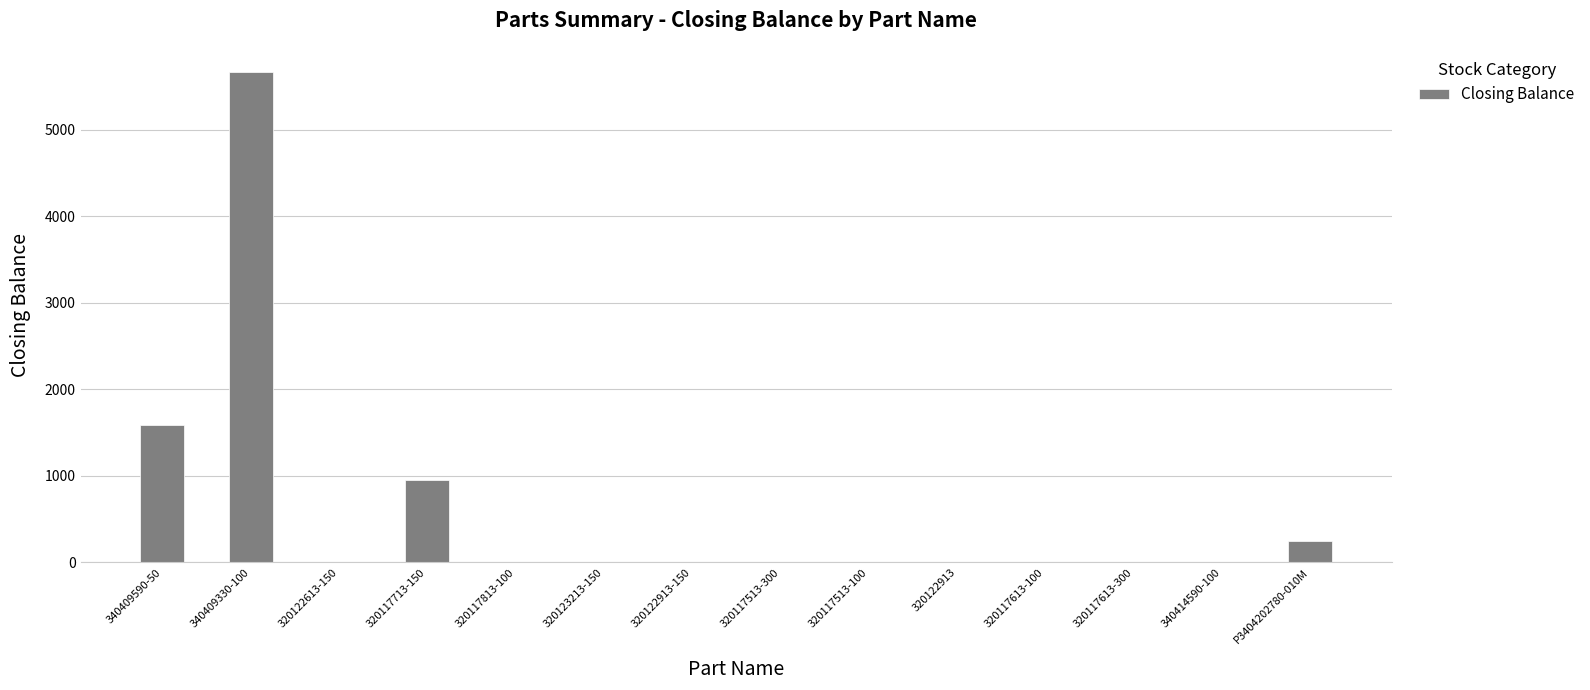

Reading left to right, transcribe all the data shown in this chart.

340409590-50=1594	340409330-100=5664	320122613-150=0	320117713-150=950	320117813-100=0	320123213-150=0	320122913-150=0	320117513-300=0	320117513-100=0	320122913=0	320117613-100=0	320117613-300=0	340414590-100=0	P3404202780-010M=247